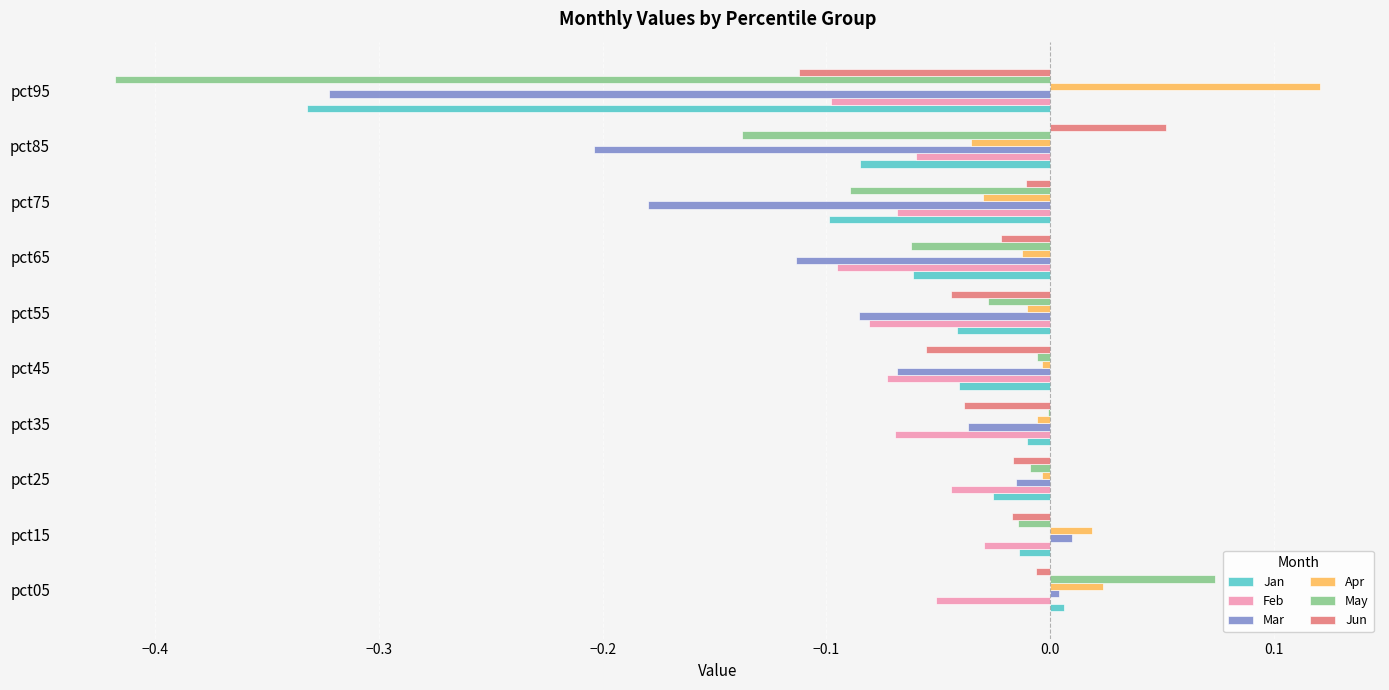

How many distinct data groups are displayed?

6